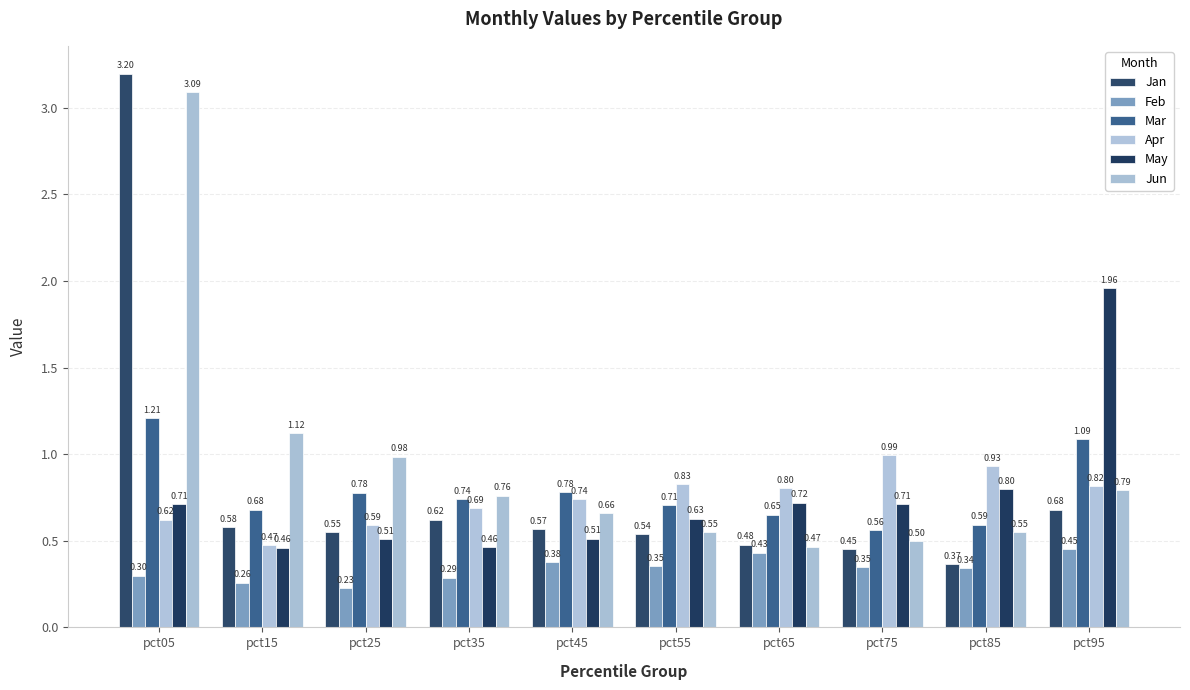

What is the sum of the Apr values at pct65 and pct75?

1.8